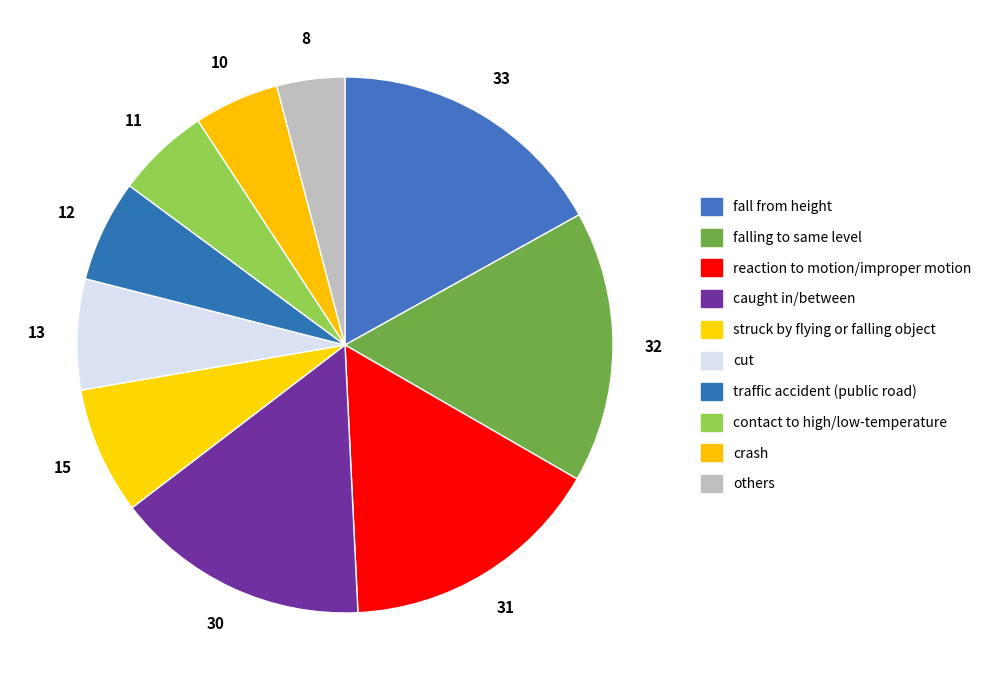

Rank the categories by value from lowest to highest.

others, crash, contact to high/low-temperature, traffic accident (public road), cut, struck by flying or falling object, caught in/between, reaction to motion/improper motion, falling to same level, fall from height